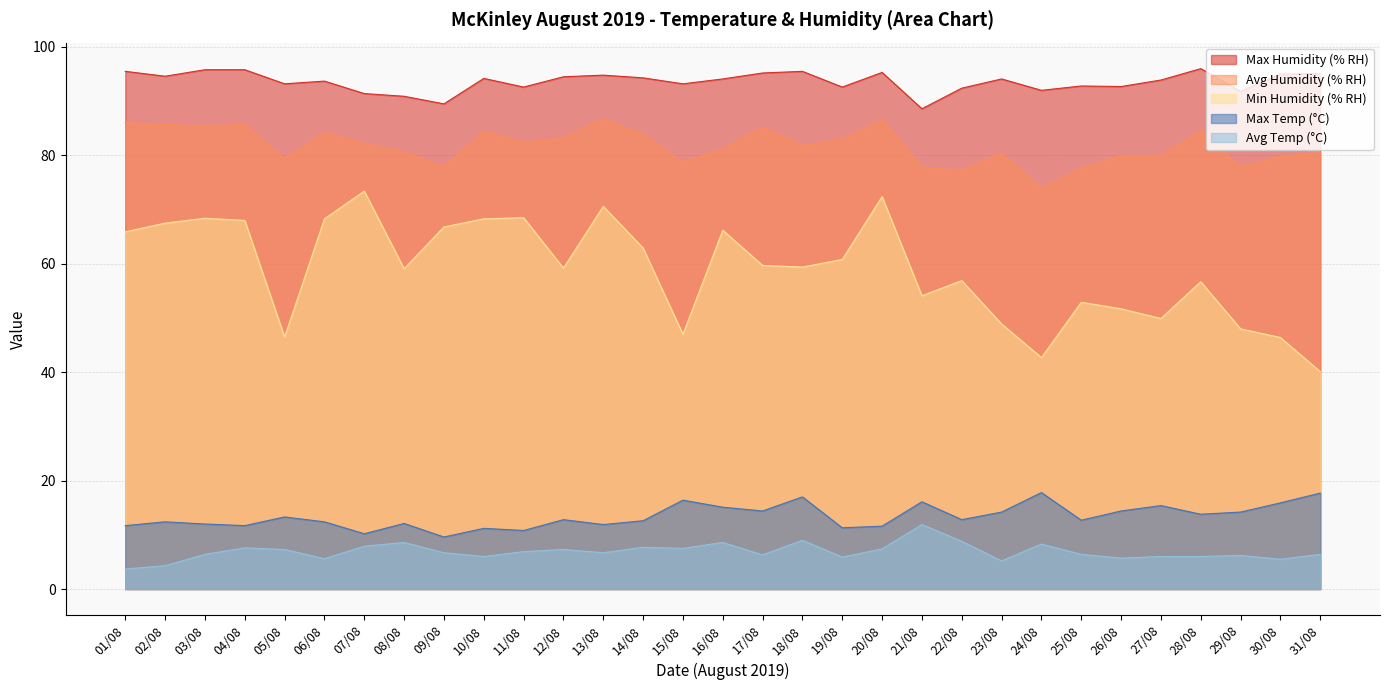

What is the label of the 29th point from the left?

29/08